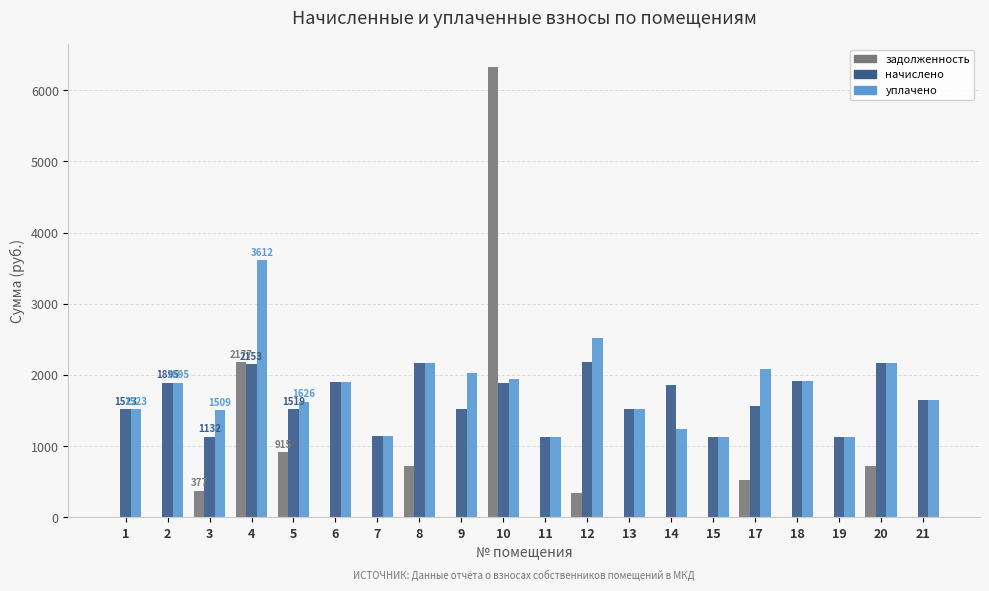

Is the value of задолженность at 13 greater than the value of начислено at 19?

No